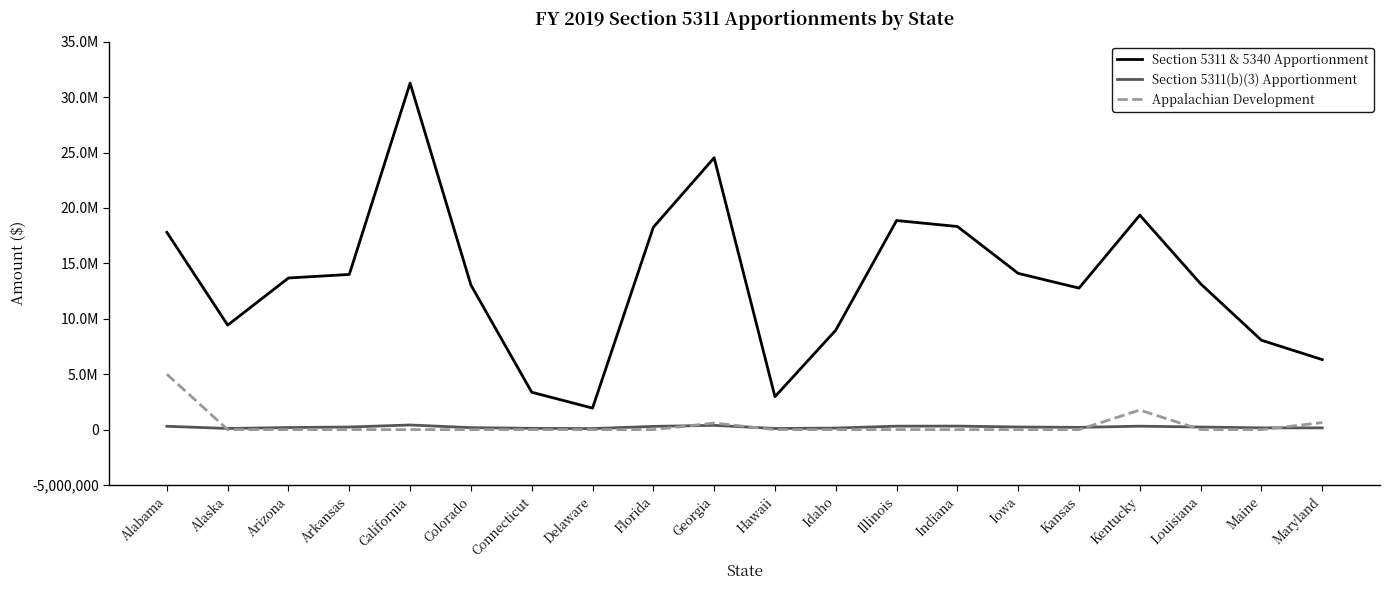

At which label does Appalachian Development reach its peak?

Alabama